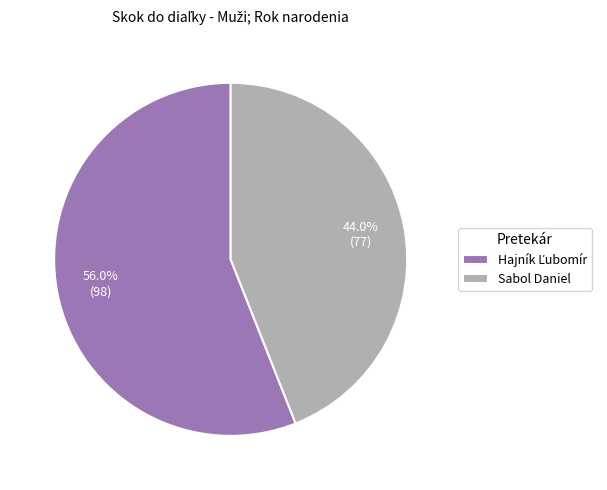

Which slice is the smallest?

Sabol Daniel